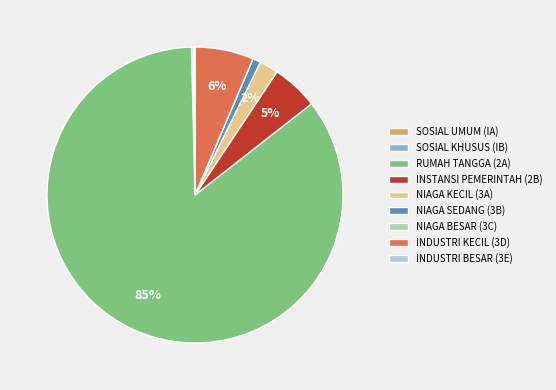

Which slice is the largest?

RUMAH TANGGA (2A)